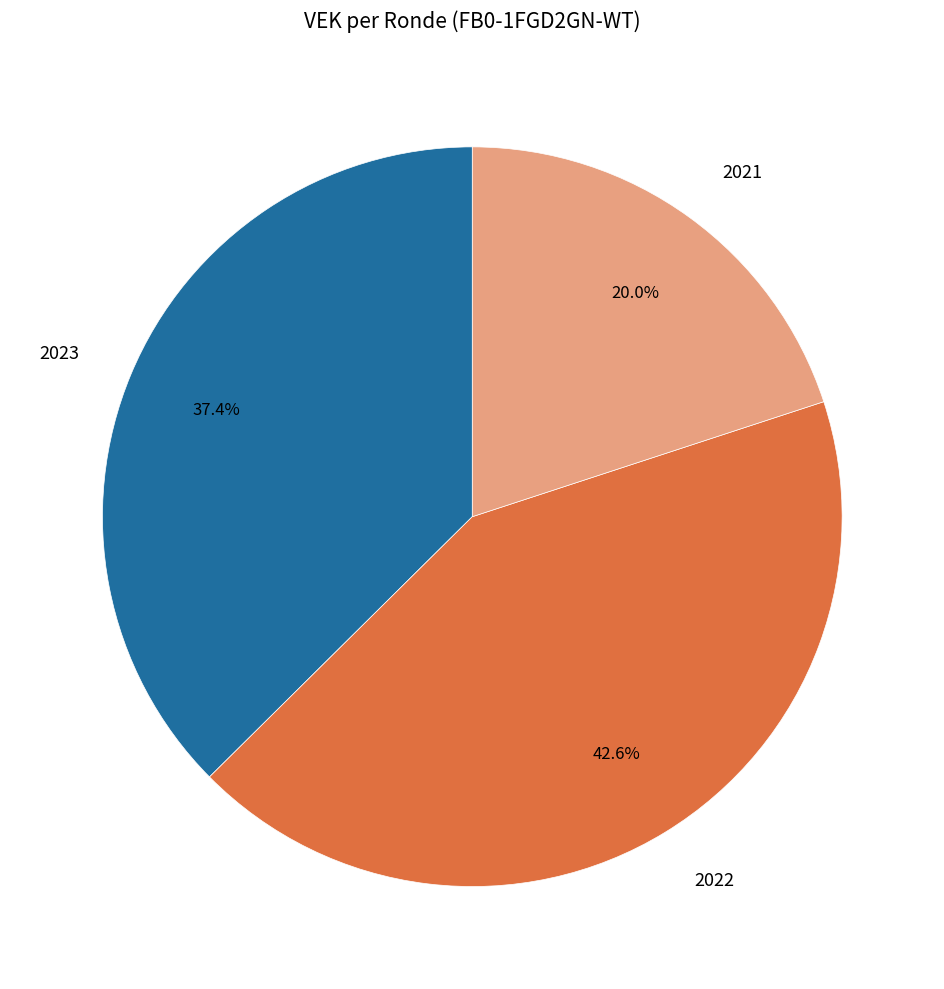

Which has a higher value, 2023 or 2021?

2023